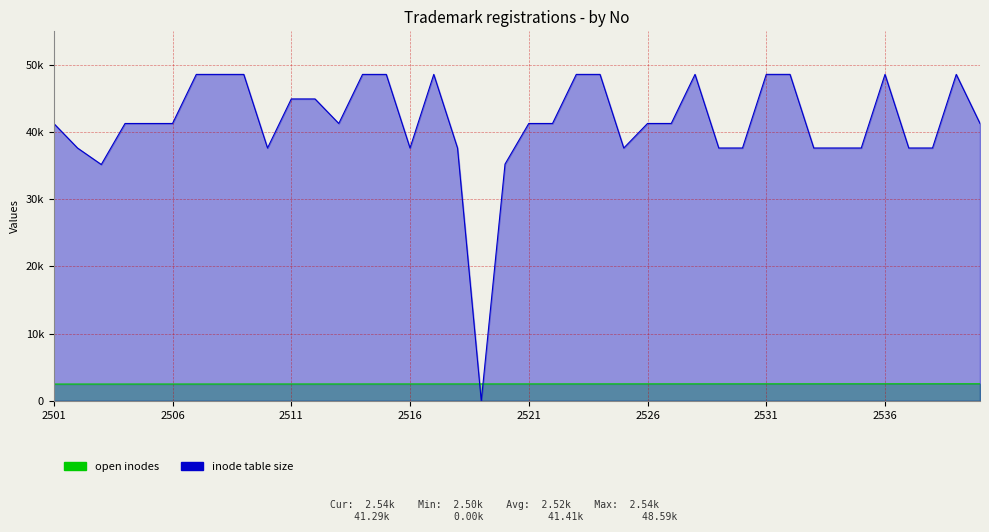

Reading left to right, list all the values displayed in this chart.

open inodes: 2501=2501	2502=2502	2503=2503	2504=2504	2505=2505	2506=2506	2507=2507	2508=2508	2509=2509	2510=2510	2511=2511	2512=2512	2513=2513	2514=2514	2515=2515	2516=2516	2517=2517	2518=2518	2519=2519	2520=2520	2521=2521	2522=2522	2523=2523	2524=2524	2525=2525	2526=2526	2527=2527	2528=2528	2529=2529	2530=2530	2531=2531	2532=2532	2533=2533	2534=2534	2535=2535	2536=2536	2537=2537	2538=2538	2539=2539	2540=2540
inode table size: 2501=41285	2502=37632	2503=35178	2504=41285	2505=41285	2506=41285	2507=48590	2508=48590	2509=48590	2510=37632	2511=44937	2512=44937	2513=41285	2514=48590	2515=48590	2516=37632	2517=48590	2518=37632	2519=0	2520=35242	2521=41286	2522=41286	2523=48591	2524=48591	2525=37633	2526=41288	2527=41288	2528=48593	2529=37635	2530=37636	2531=48594	2532=48594	2533=37636	2534=37636	2535=37636	2536=48594	2537=37636	2538=37636	2539=48594	2540=41289